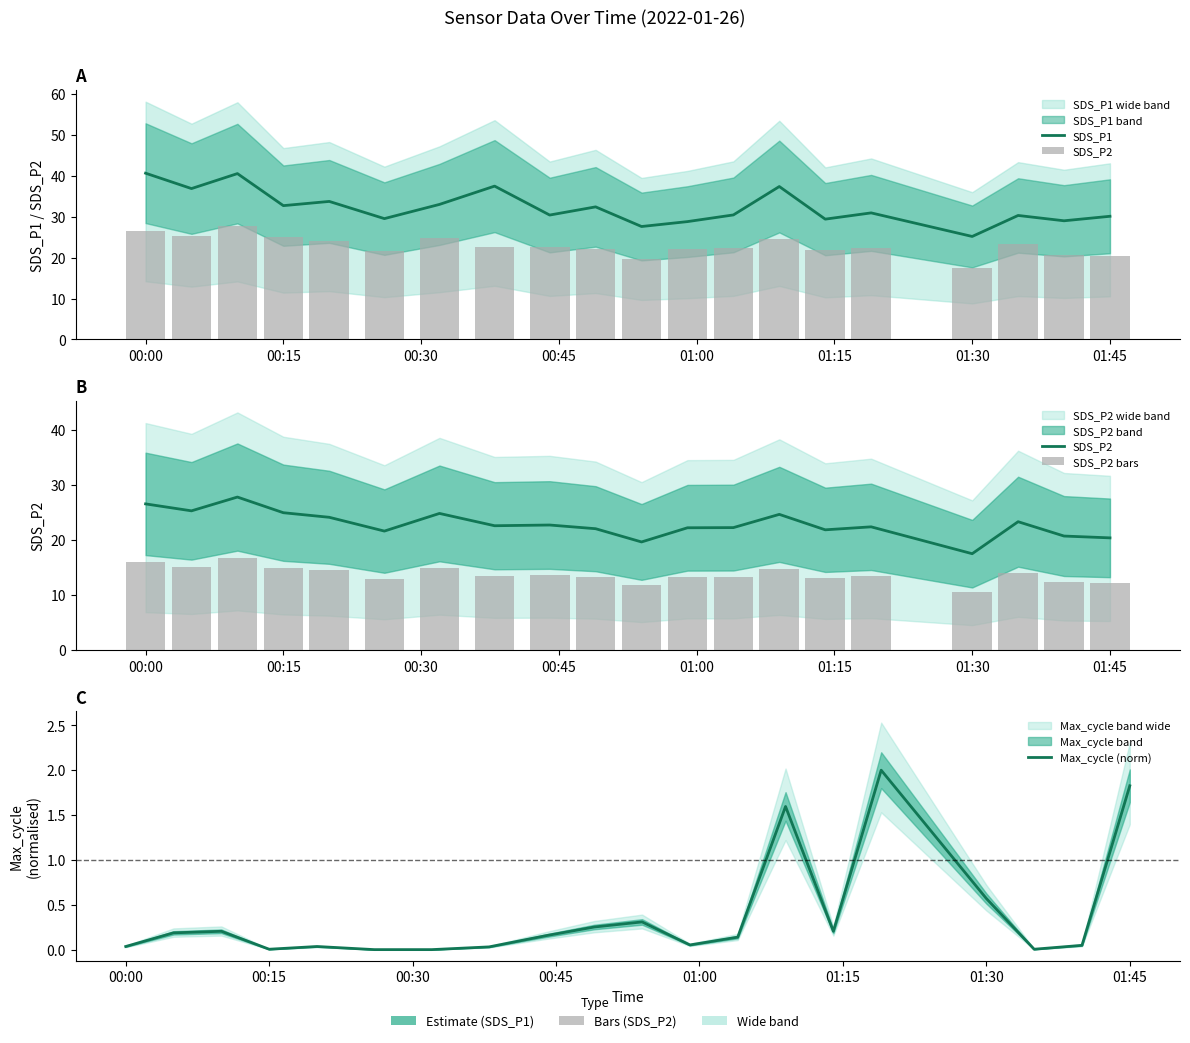

Is the value of Max_cycle (norm) at 12 greater than the value of SDS_P1 at 16?

No